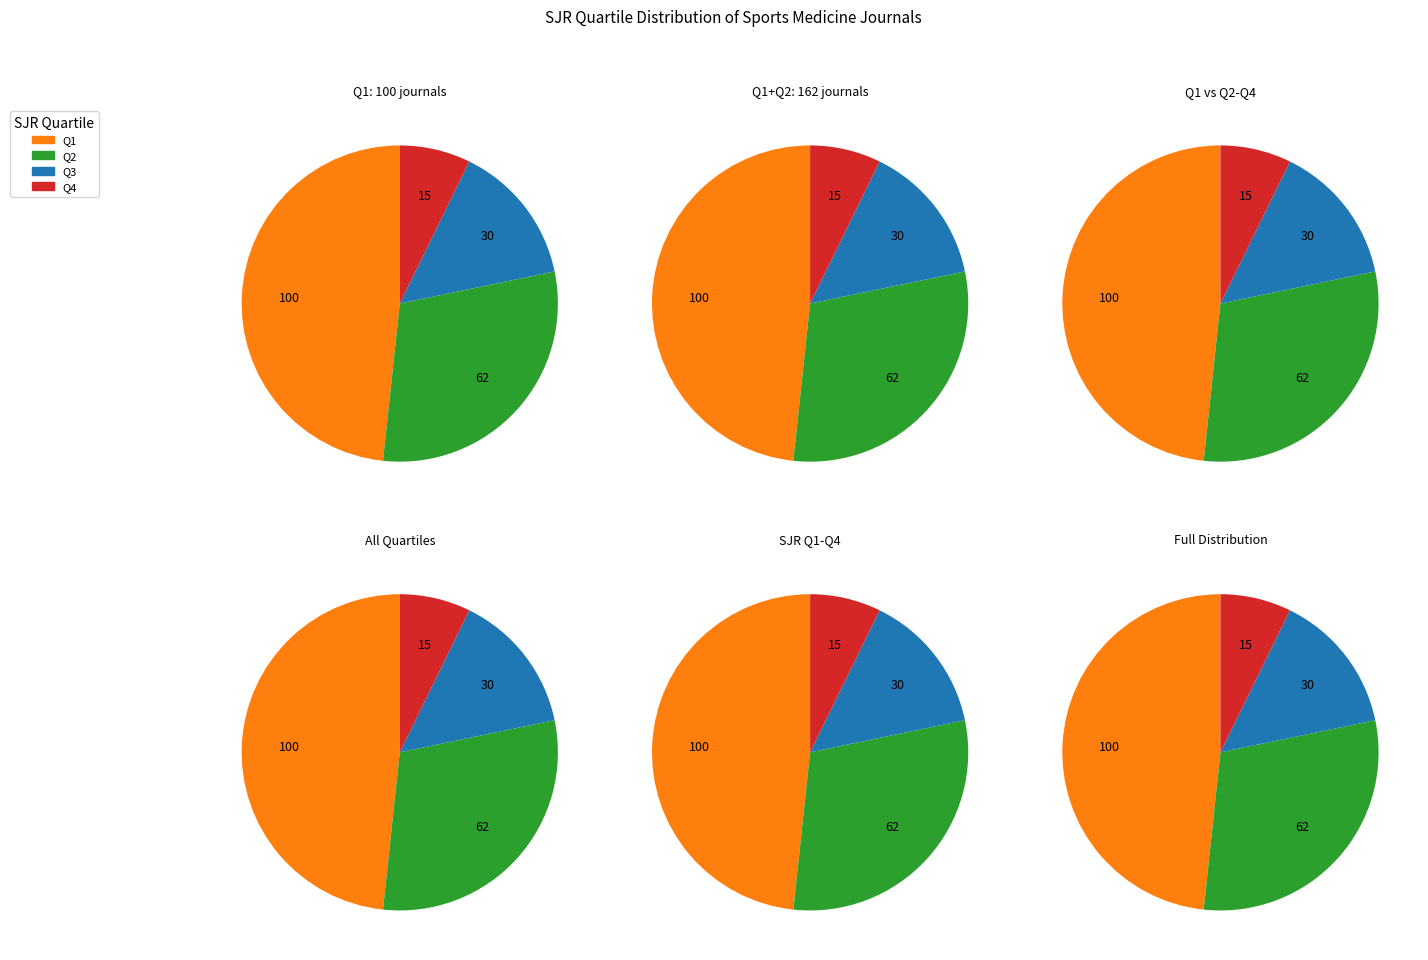

Is it true that Q1 is 48% of the pie?

True